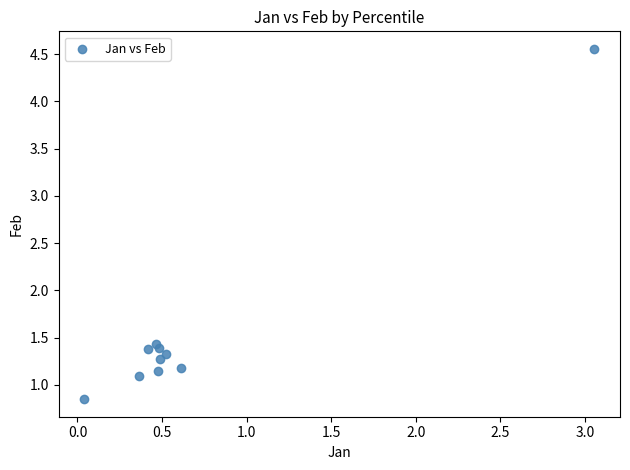

What Y value in the scatter plot is closest to 2?

1.4